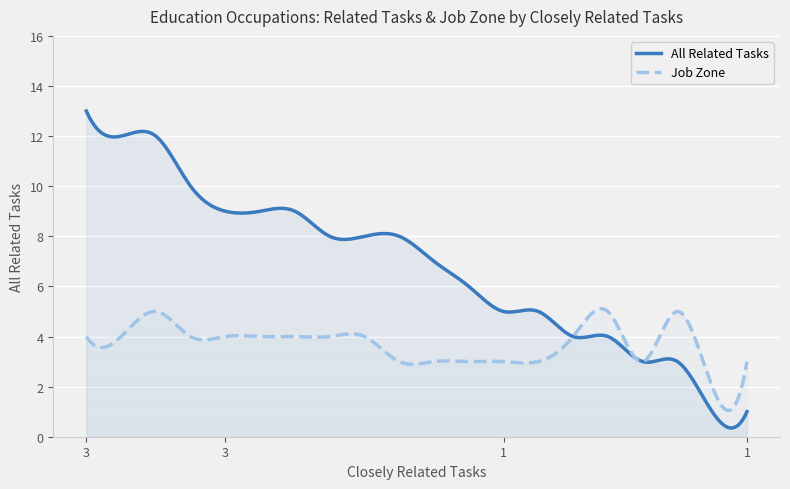

Which has a higher value, 1 or 1?

1